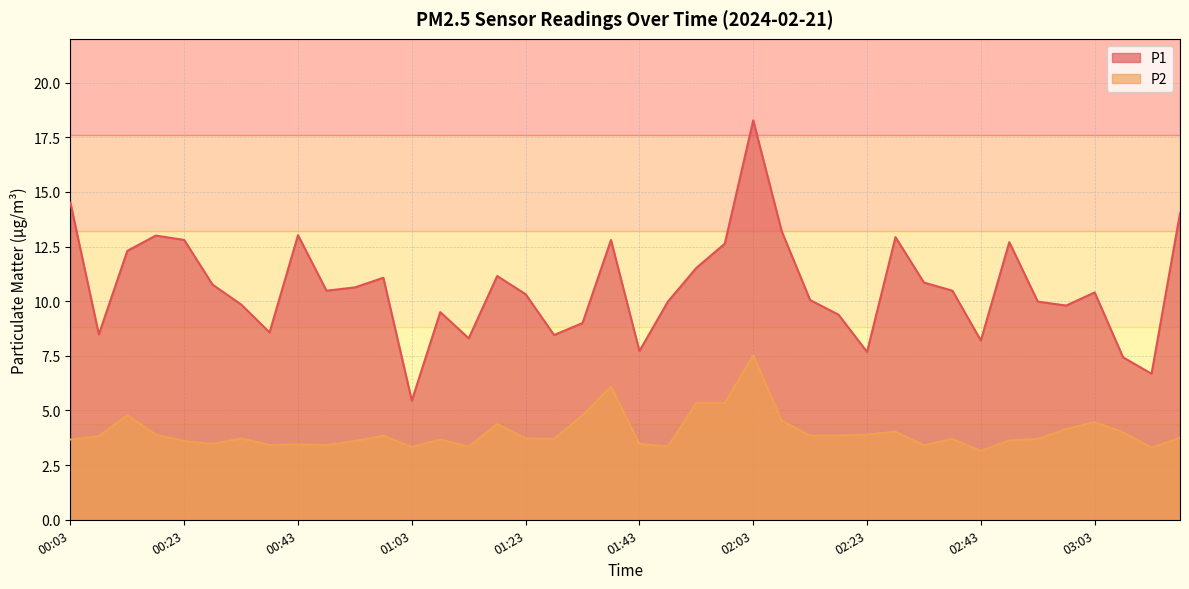

What is the value of the P1 point at the 19th from the left?

9.0